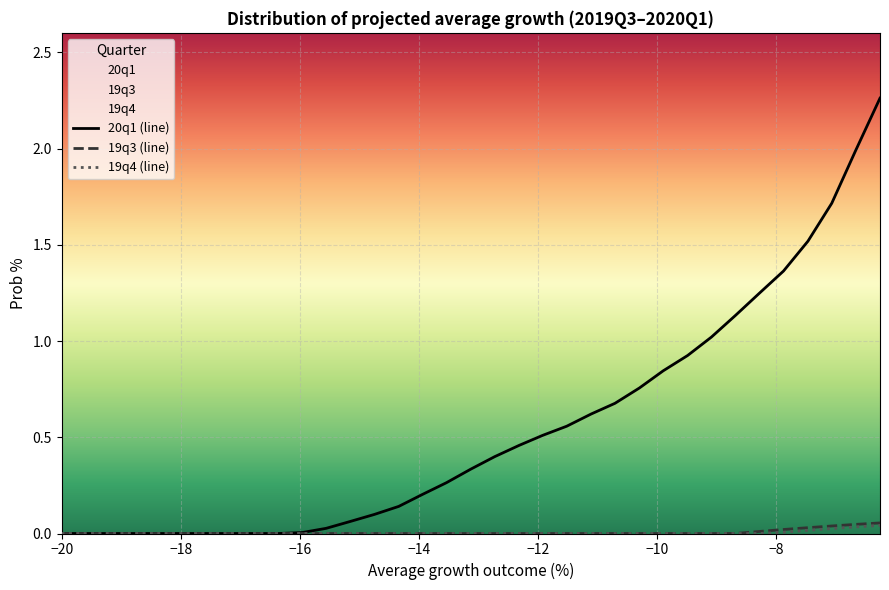

Which series has the largest range (max minus min)?

20q1 (line)